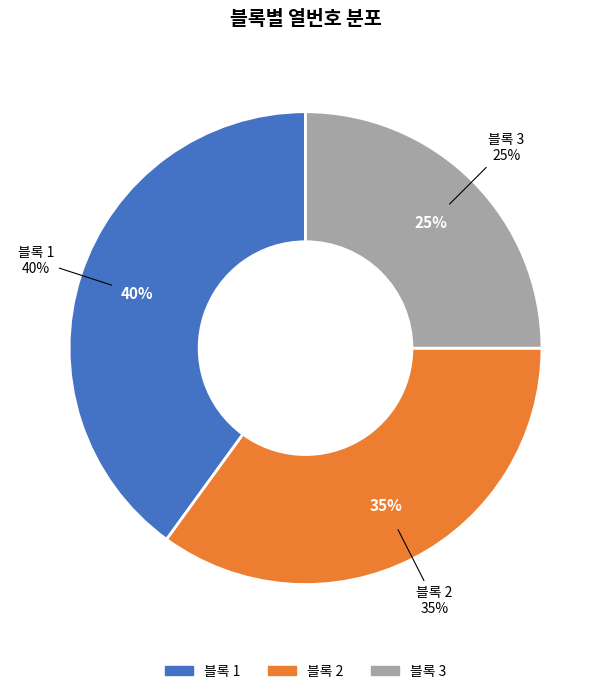

True or false: 블록 3 accounts for 33% of the total.

False